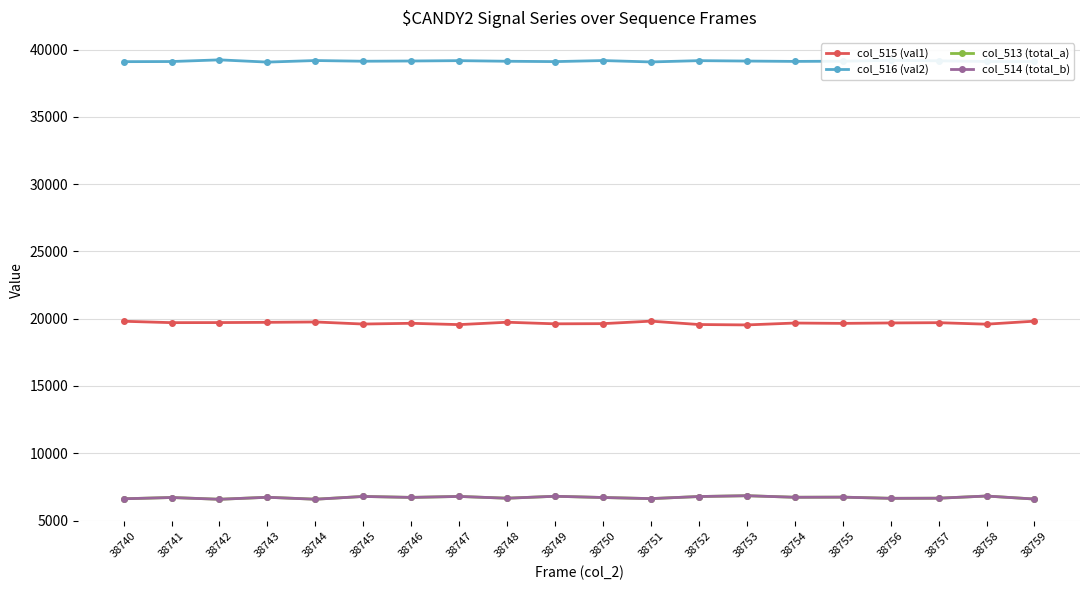

True or false: col_514 (total_b) and col_516 (val2) intersect in this chart.

False